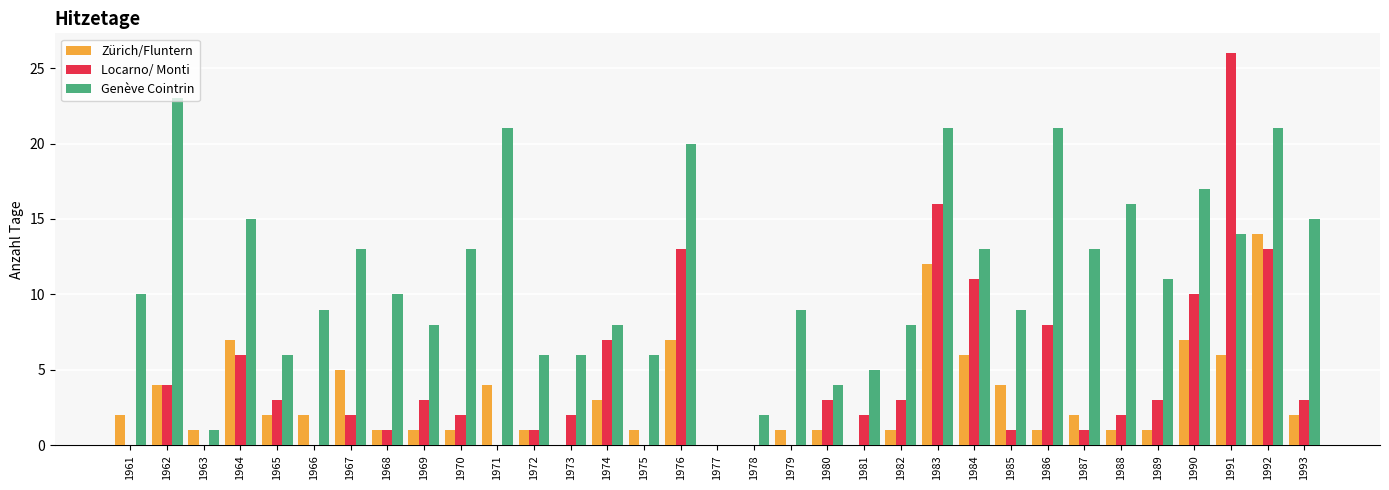

Which series changed the most between 1963 and 1993?

Genève Cointrin